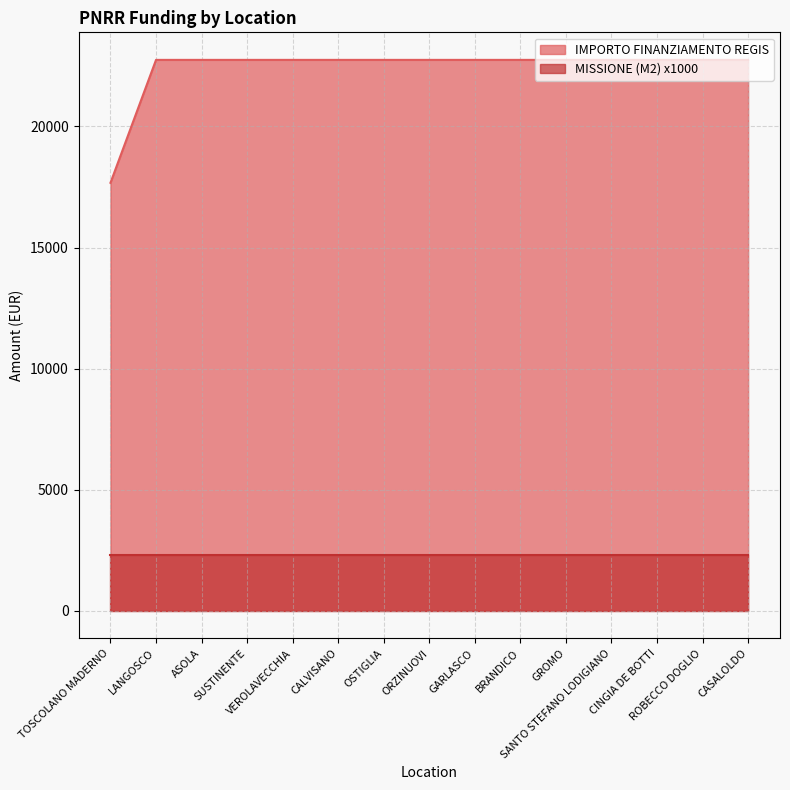

Rank the categories by value from highest to lowest.

LANGOSCO, ASOLA, SUSTINENTE, VEROLAVECCHIA, CALVISANO, OSTIGLIA, ORZINUOVI, GARLASCO, BRANDICO, GROMO, SANTO STEFANO LODIGIANO, CINGIA DE BOTTI, ROBECCO DOGLIO, CASALOLDO, TOSCOLANO MADERNO